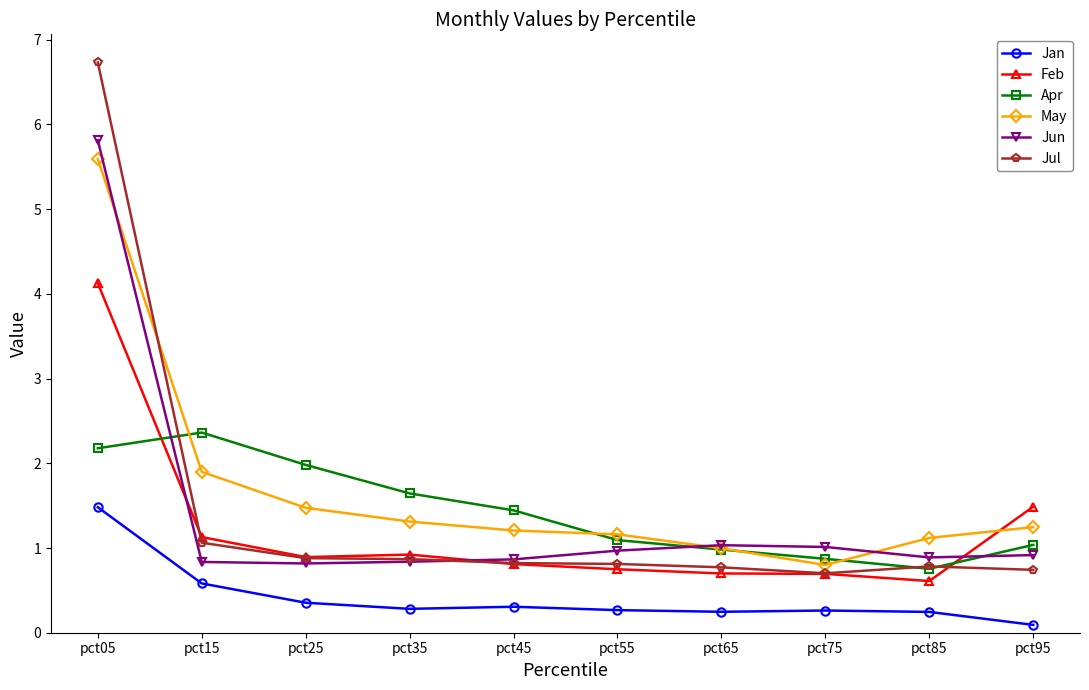

After their last crossing, which series has the higher values: Feb or Apr?

Feb